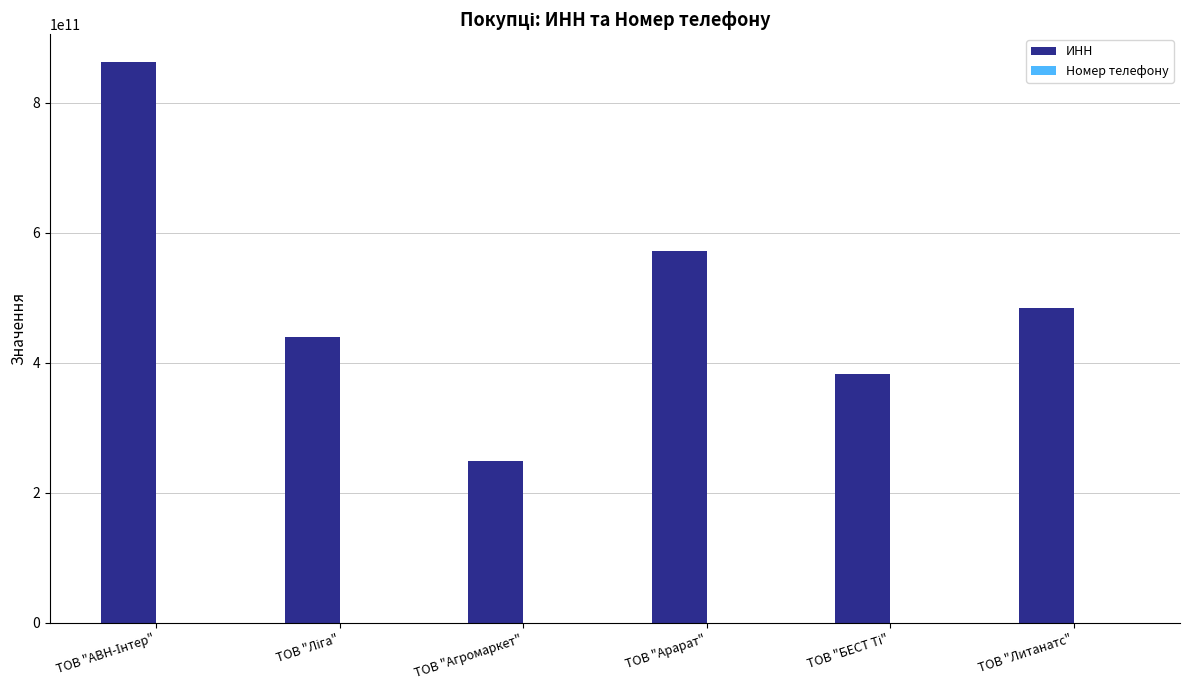

Does the chart contain stacked bars?

No